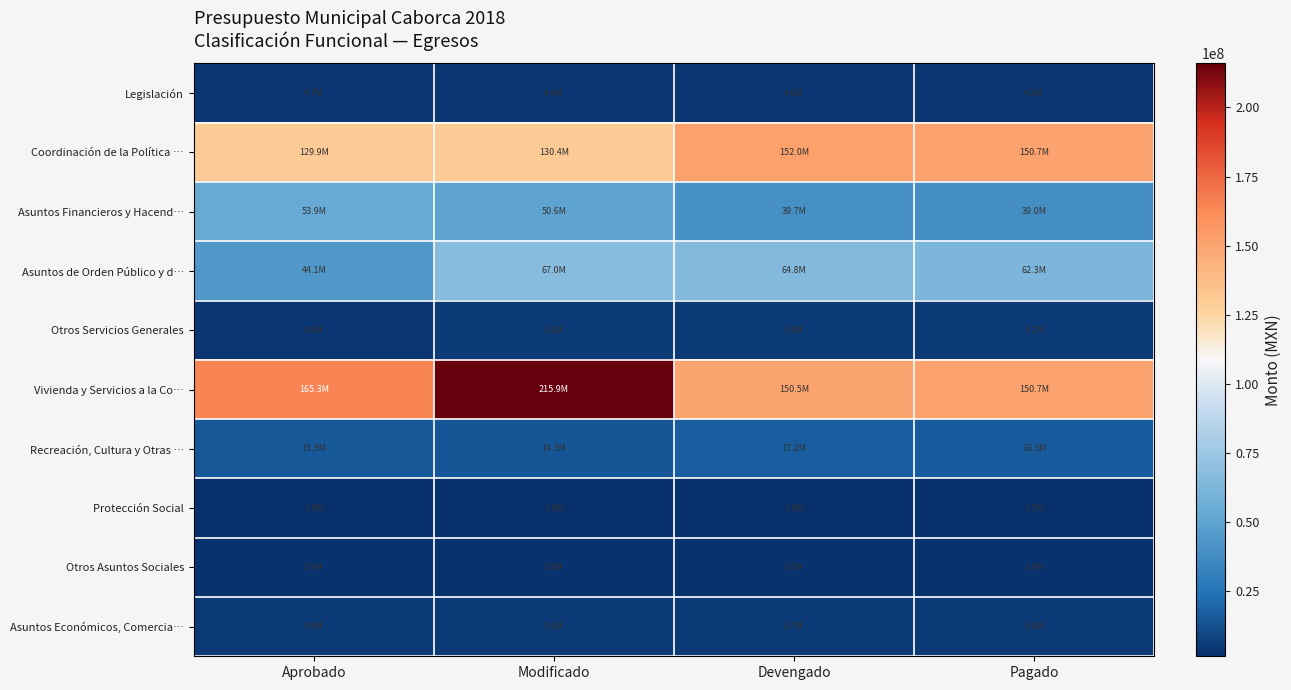

Which series has the largest range (max minus min)?

Vivienda y Servicios a la Co…